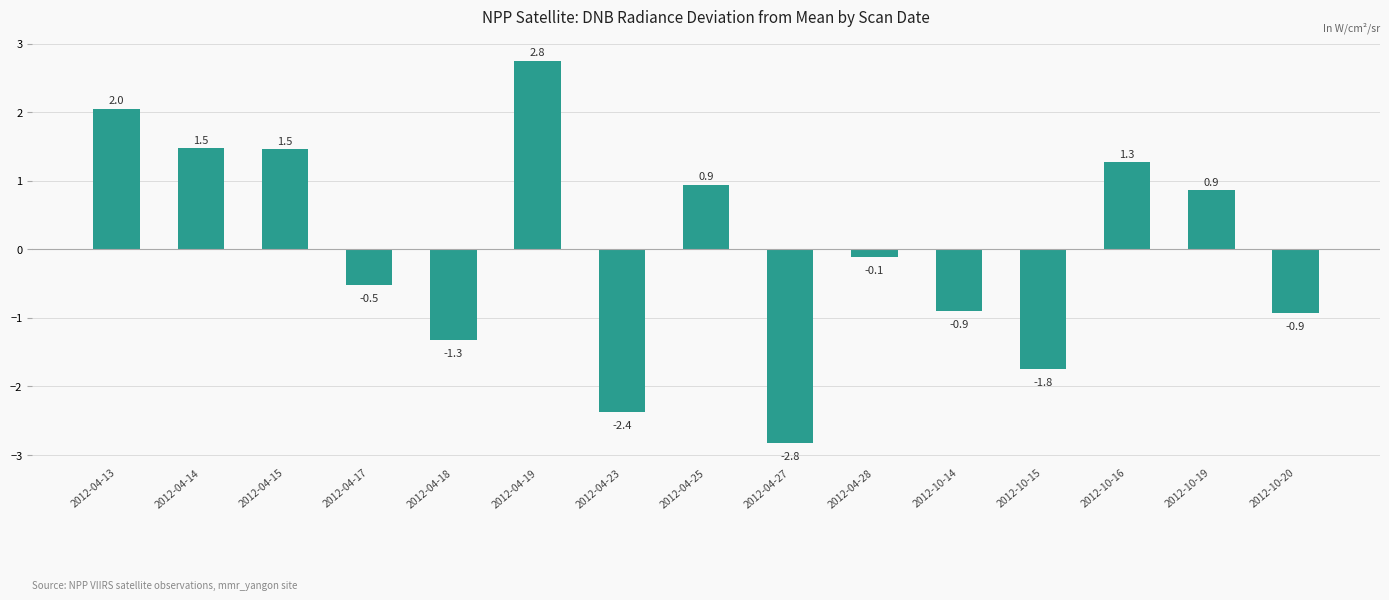

What is the label of the 4th bar from the left?

2012-04-17